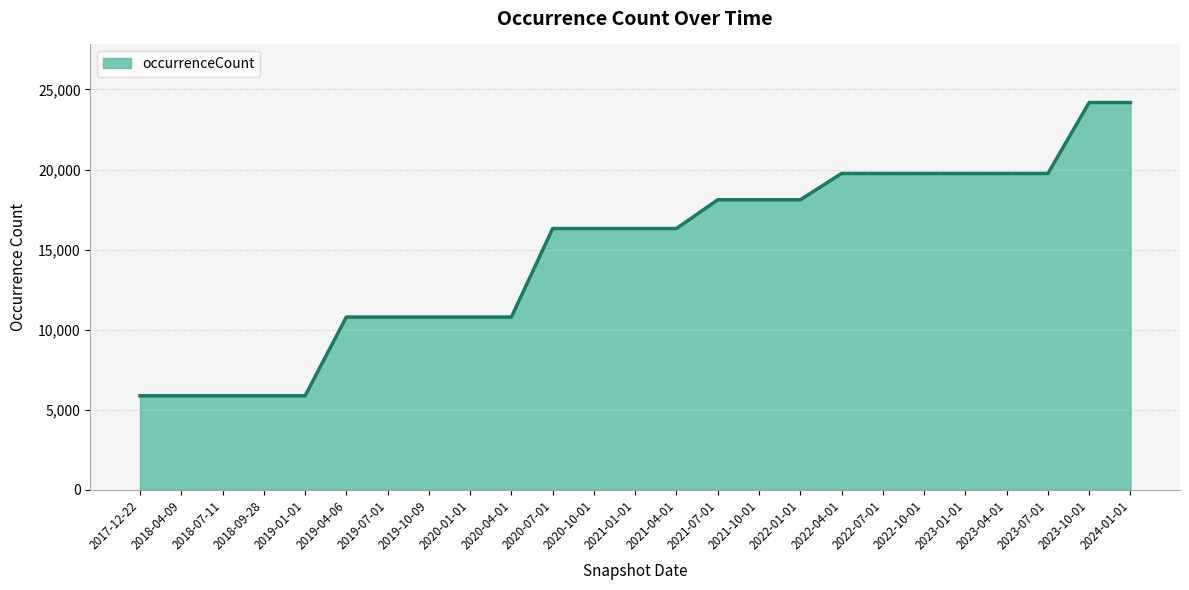

The chart shows a value of 5861 at 2018-09-28. True or false?

True